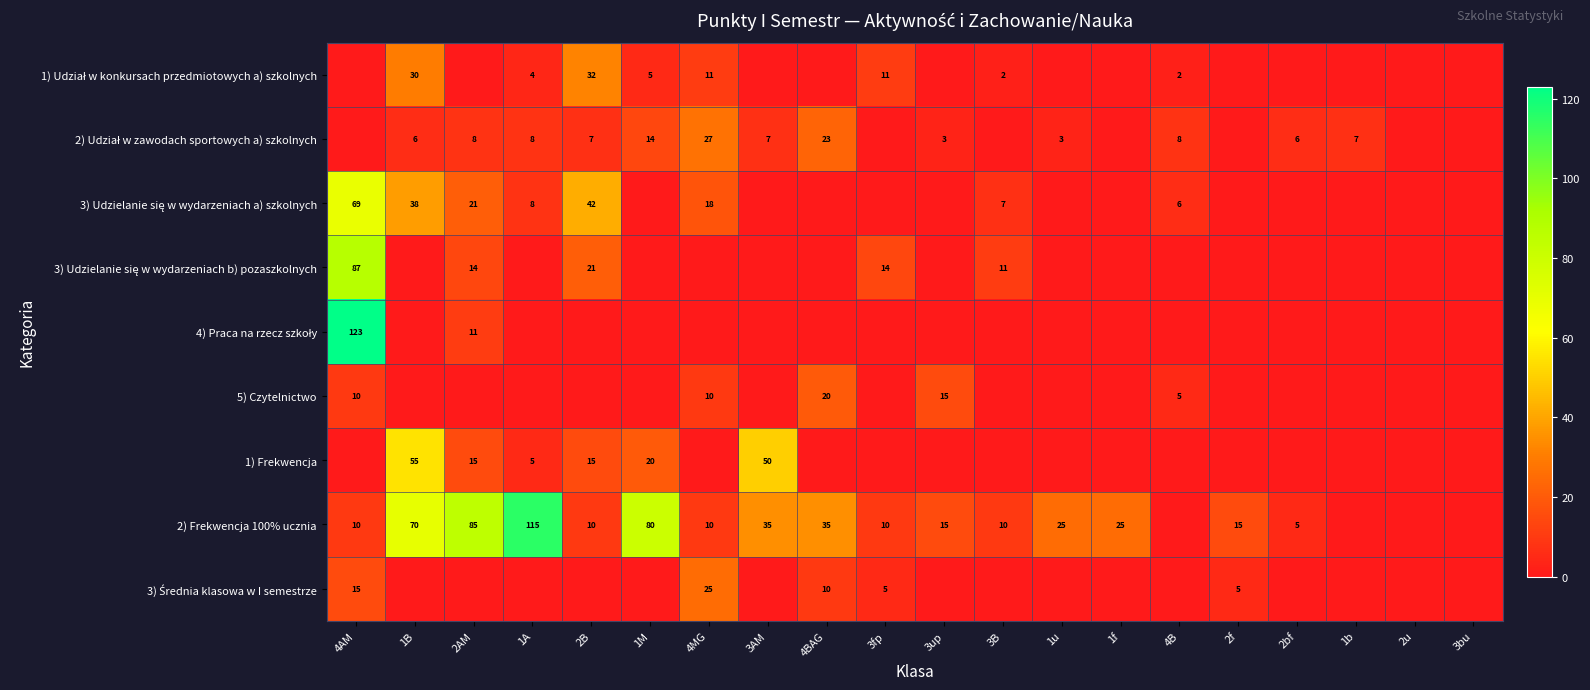

How many distinct data groups are displayed?

9